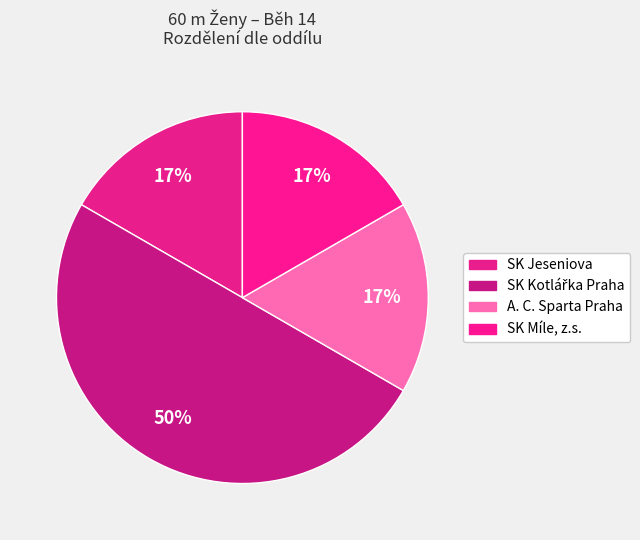

How many segments does this pie chart have?

4